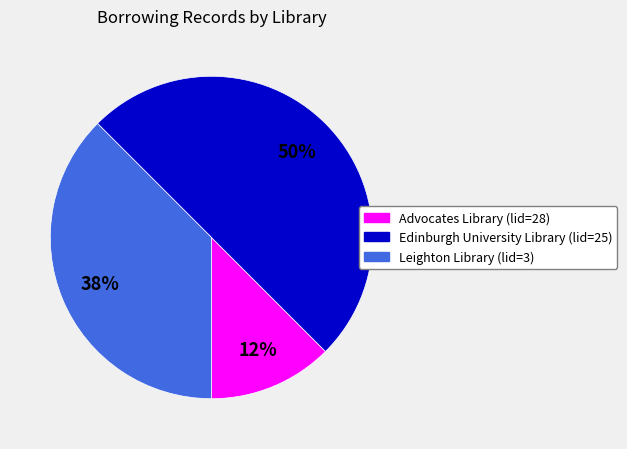

Between Advocates Library (lid=28) and Edinburgh University Library (lid=25), which is larger?

Edinburgh University Library (lid=25)